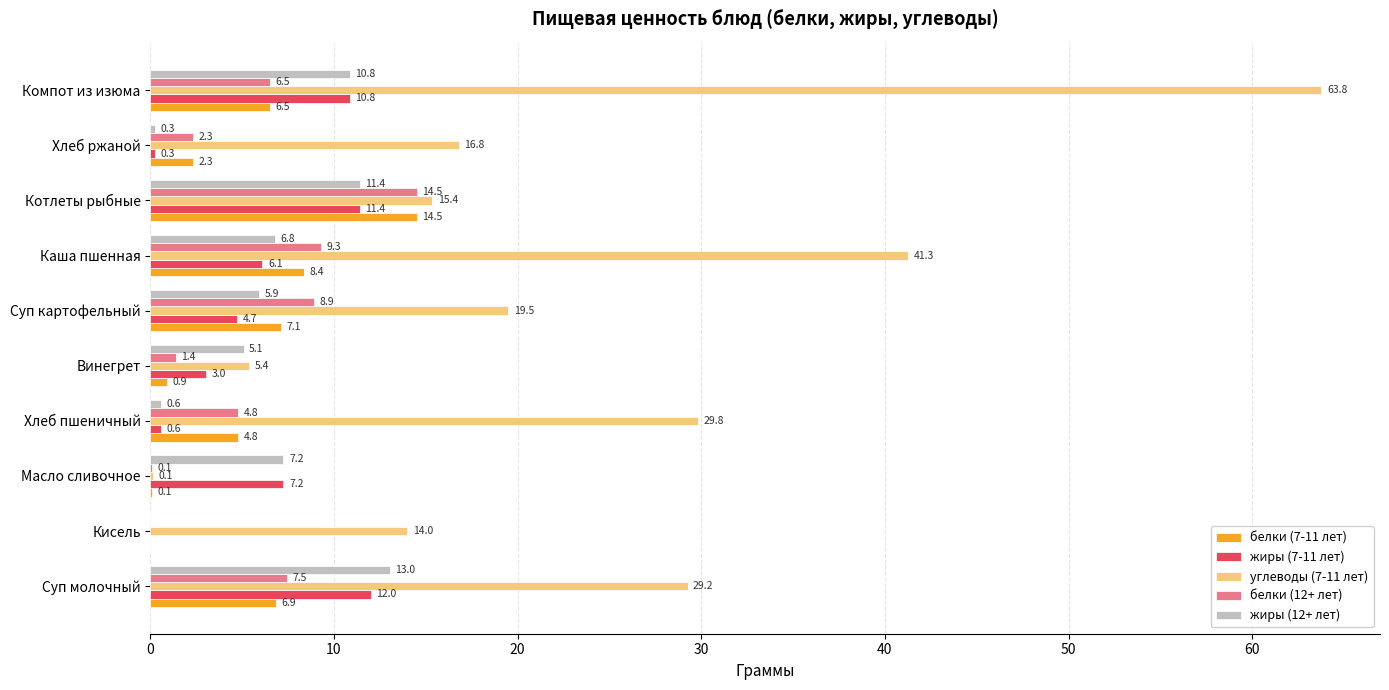

At which label is жиры (7-11 лет) closest to 6?

Каша пшенная